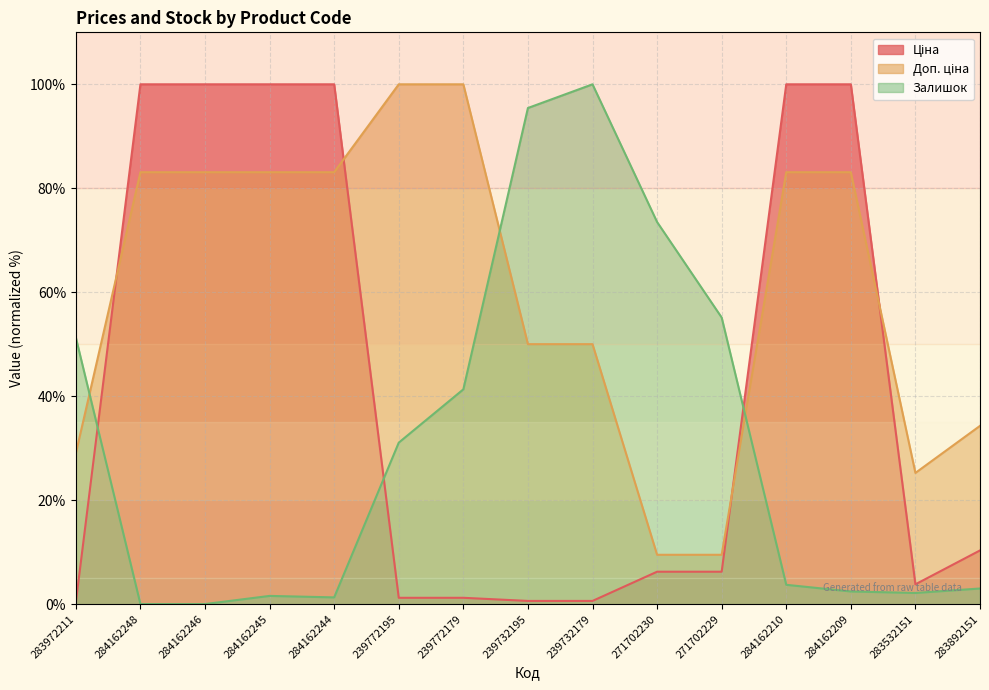

Rank the series at 283532151 from highest to lowest value.

Доп. ціна, Ціна, Залишок